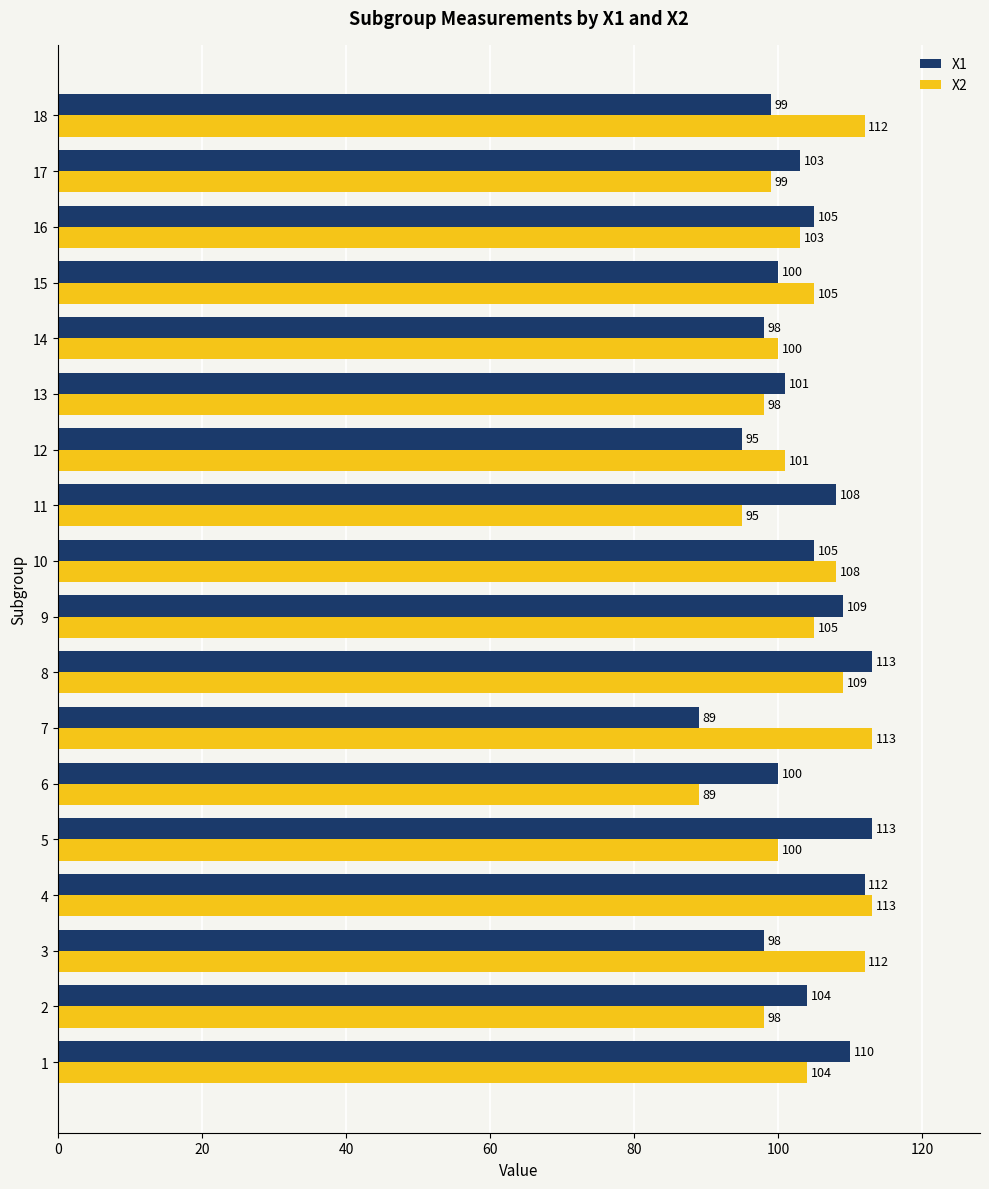

Where is X2 nearest to the value 101?

12